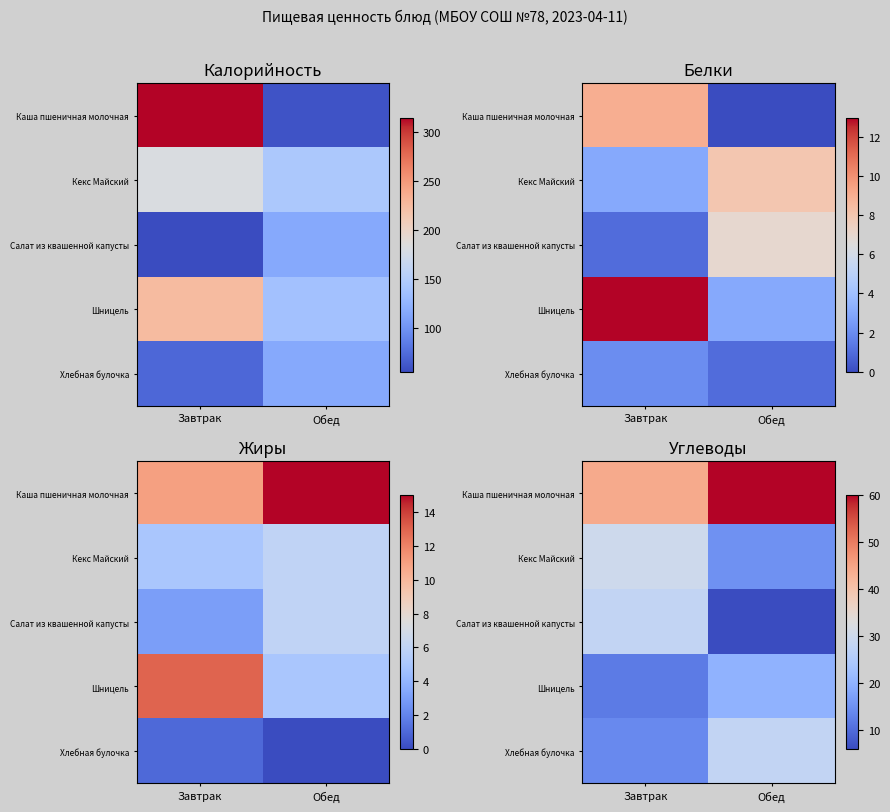

Count the number of categories in the chart.

2